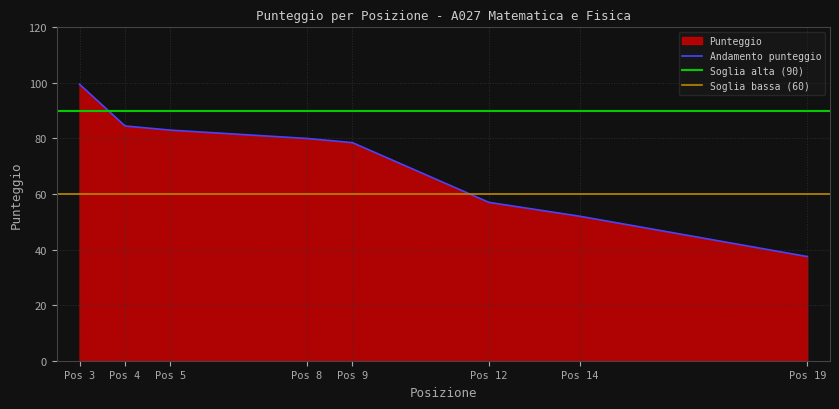

Reading left to right, transcribe all the data shown in this chart.

8=80.0	4=84.5	3=99.5	9=78.5	5=83.0	19=37.5	12=57.0	14=52.0